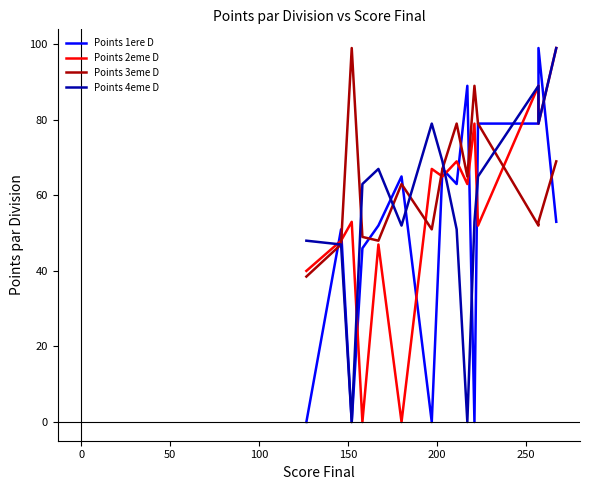

Count the number of data series in this chart.

4